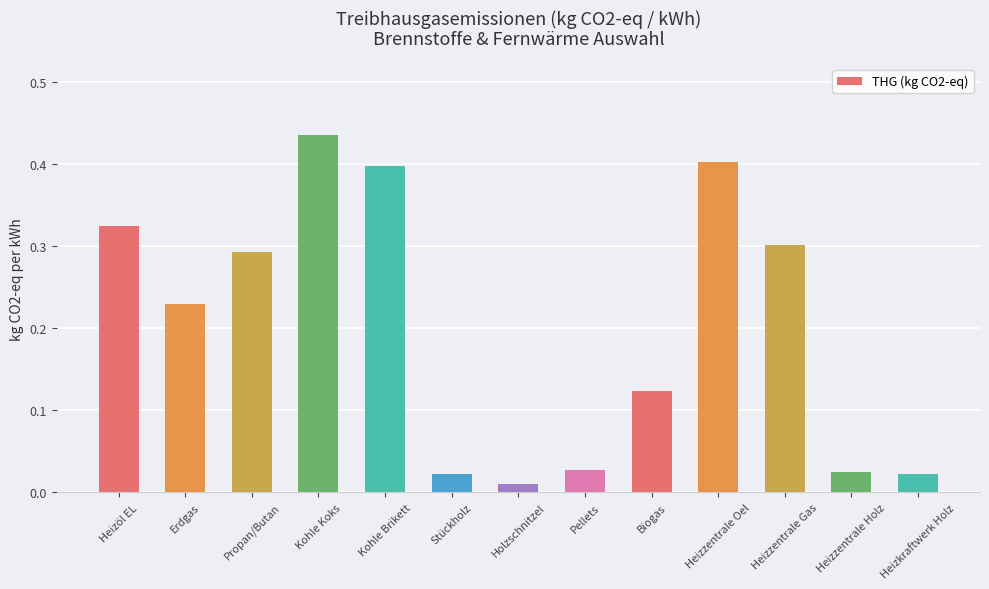

Where is the data nearest to the value 0?

Holzschnitzel